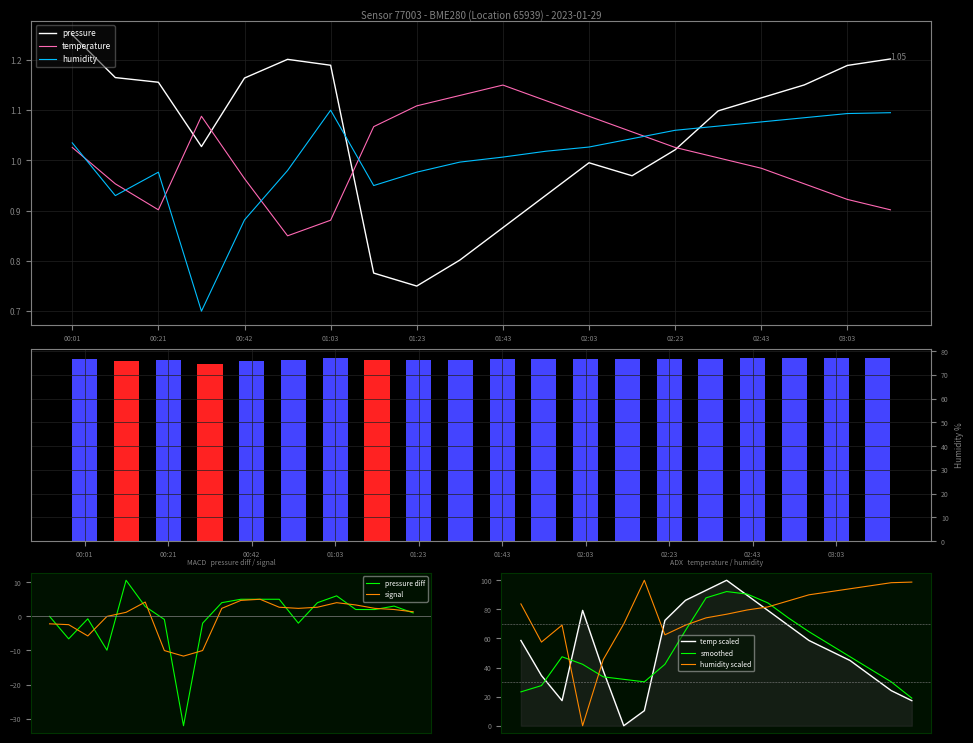

Is the value of pressure at 00:01 greater than the value of temperature at 02:13?

Yes